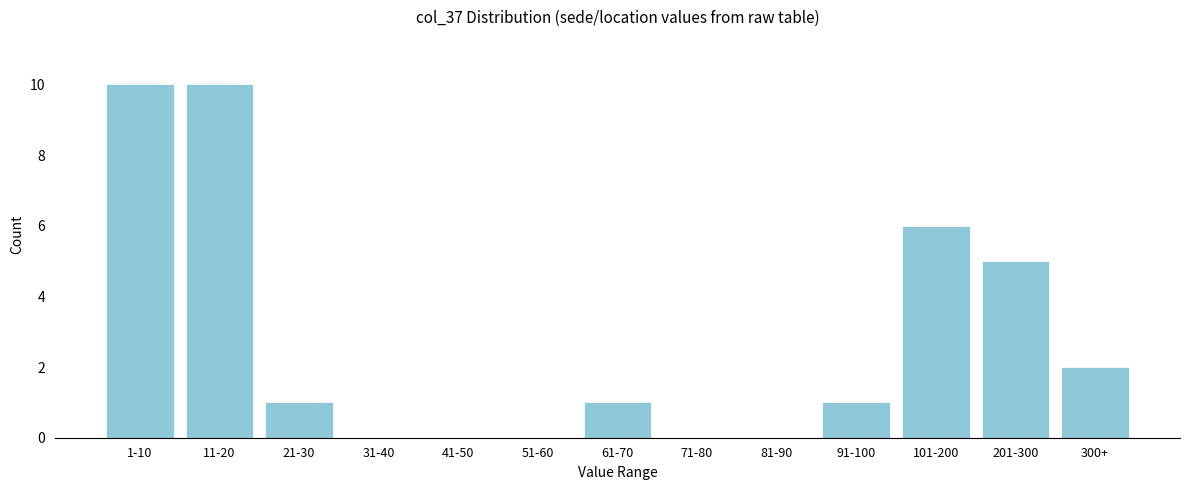

Reading left to right, list all the values displayed in this chart.

1-10=10	11-20=10	21-30=1	31-40=0	41-50=0	51-60=0	61-70=1	71-80=0	81-90=0	91-100=1	101-200=6	201-300=5	300+=2